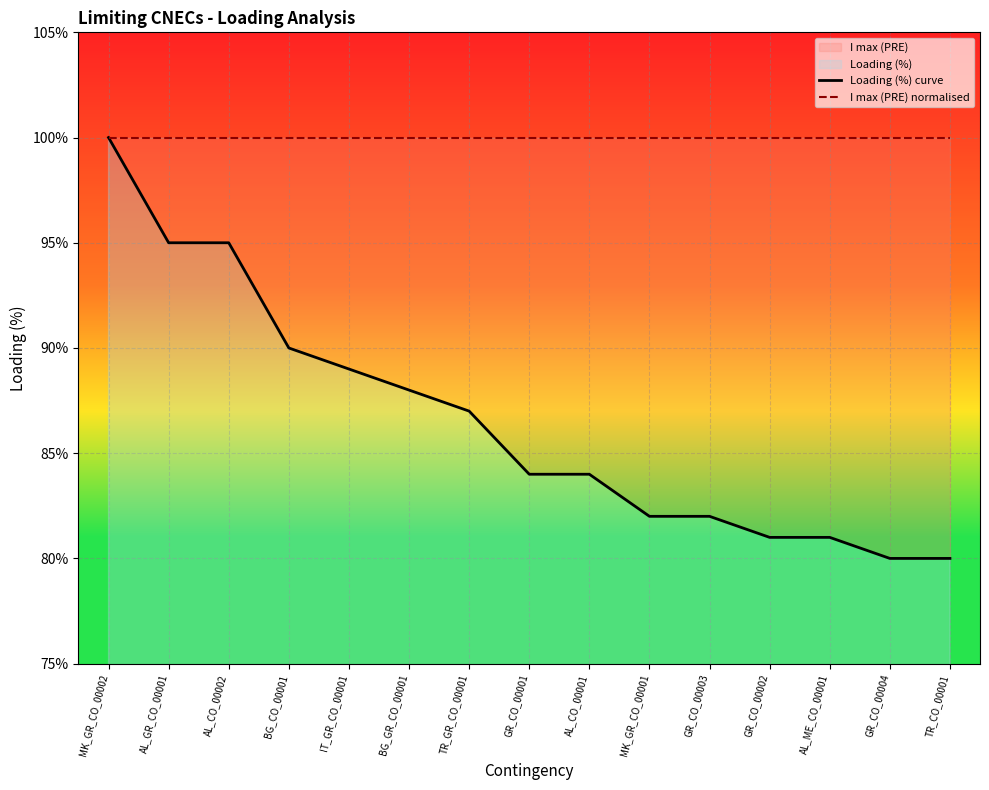

What is the total value across all series at MK_GR_CO_00001?

182